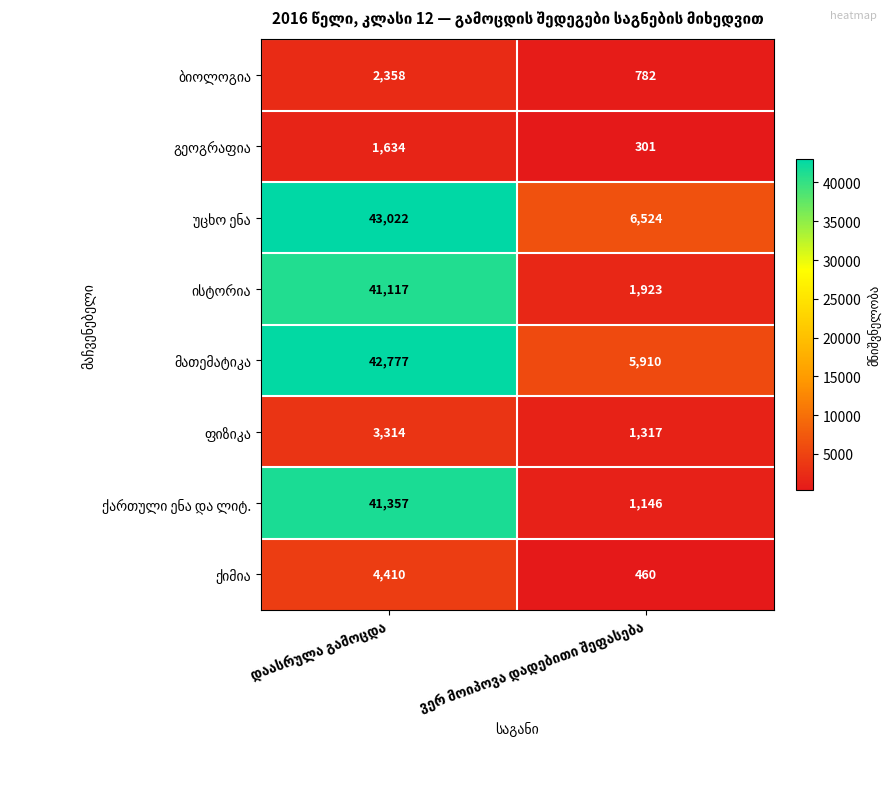

Which series has the largest range (max minus min)?

ქართული ენა და ლიტ.